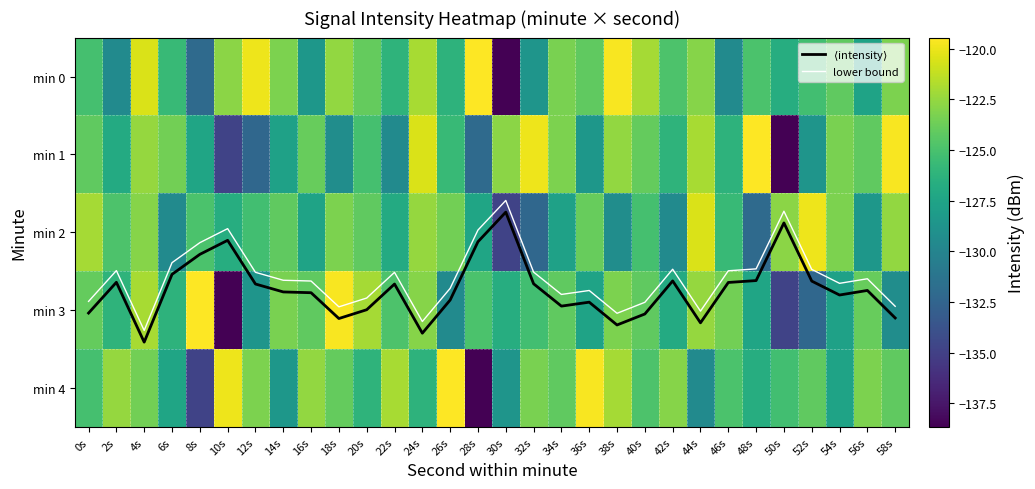

Which label corresponds to the largest value in the chart?

4s